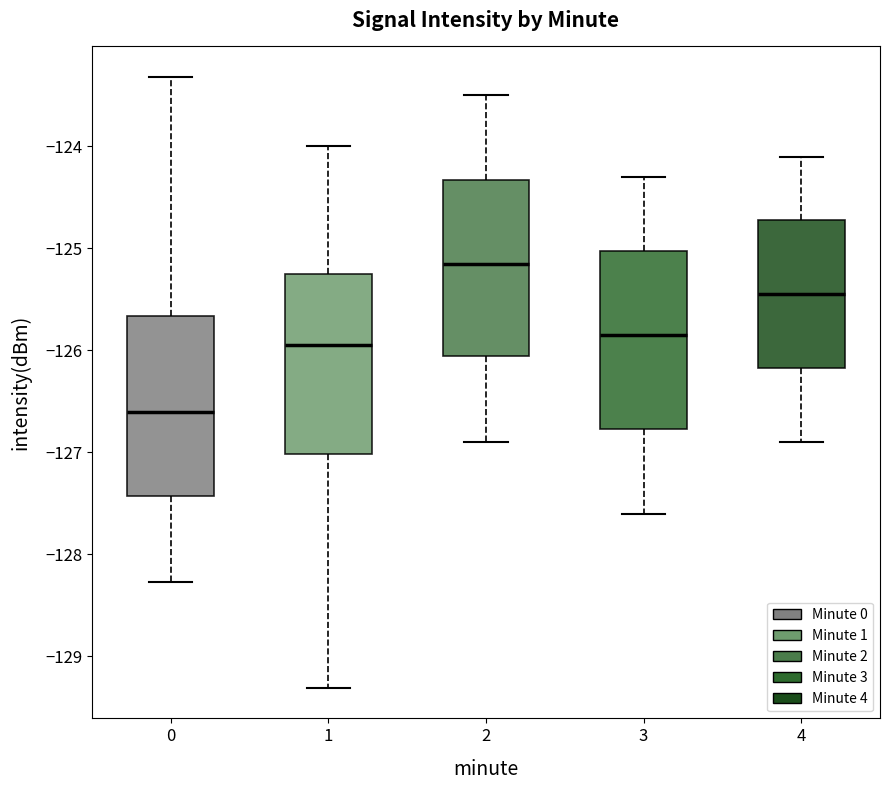

Which box's median line is the highest?

2